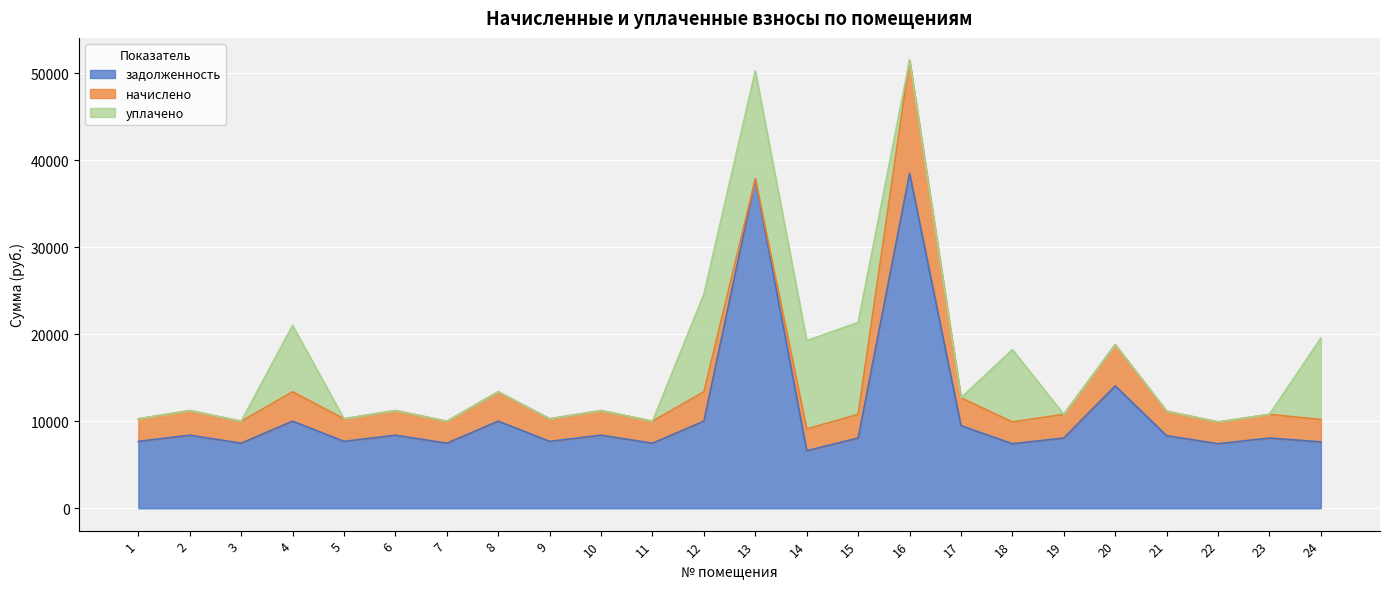

What is the total value across all series at 18?

18217.1